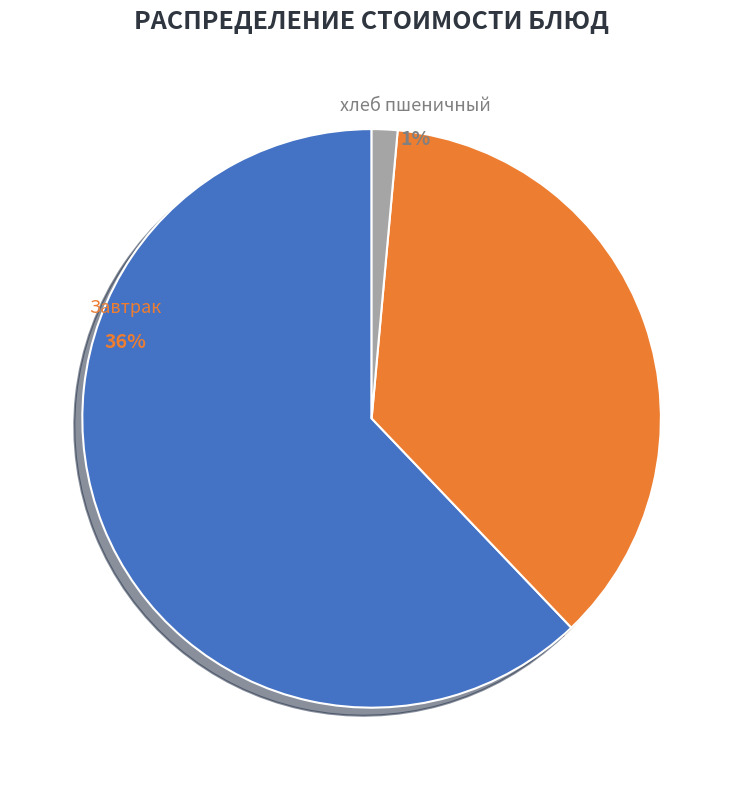

What percentage is the хлеб пшеничный slice, to the nearest percent?

1%